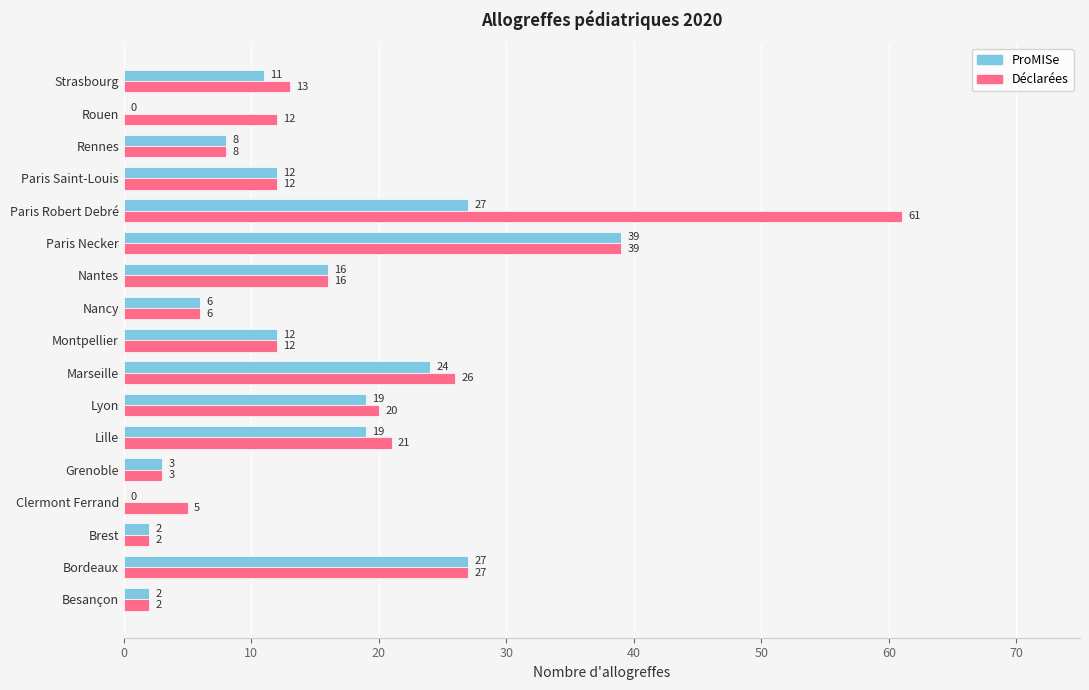

Is the value of Déclarées at Nancy greater than the value of ProMISe at Montpellier?

No